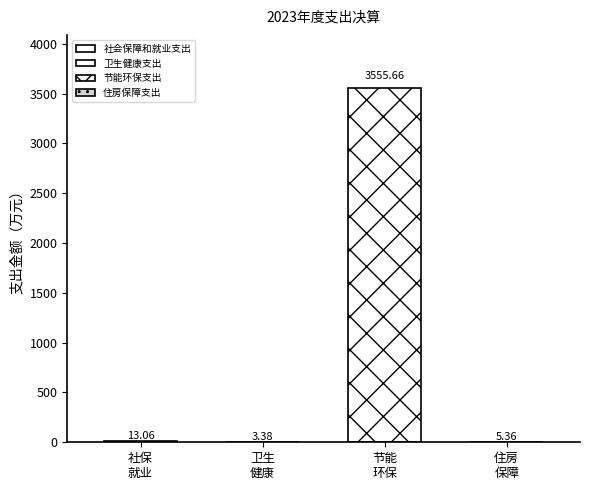

What is the sum of the values at 卫生健康支出 and 住房保障支出?

8.7